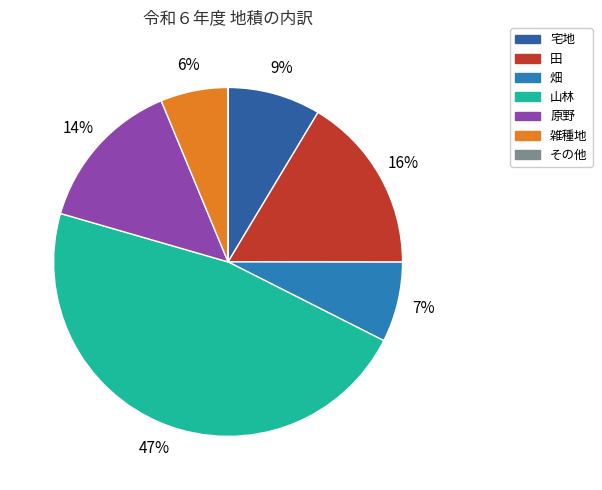

How many slices are in this pie chart?

7